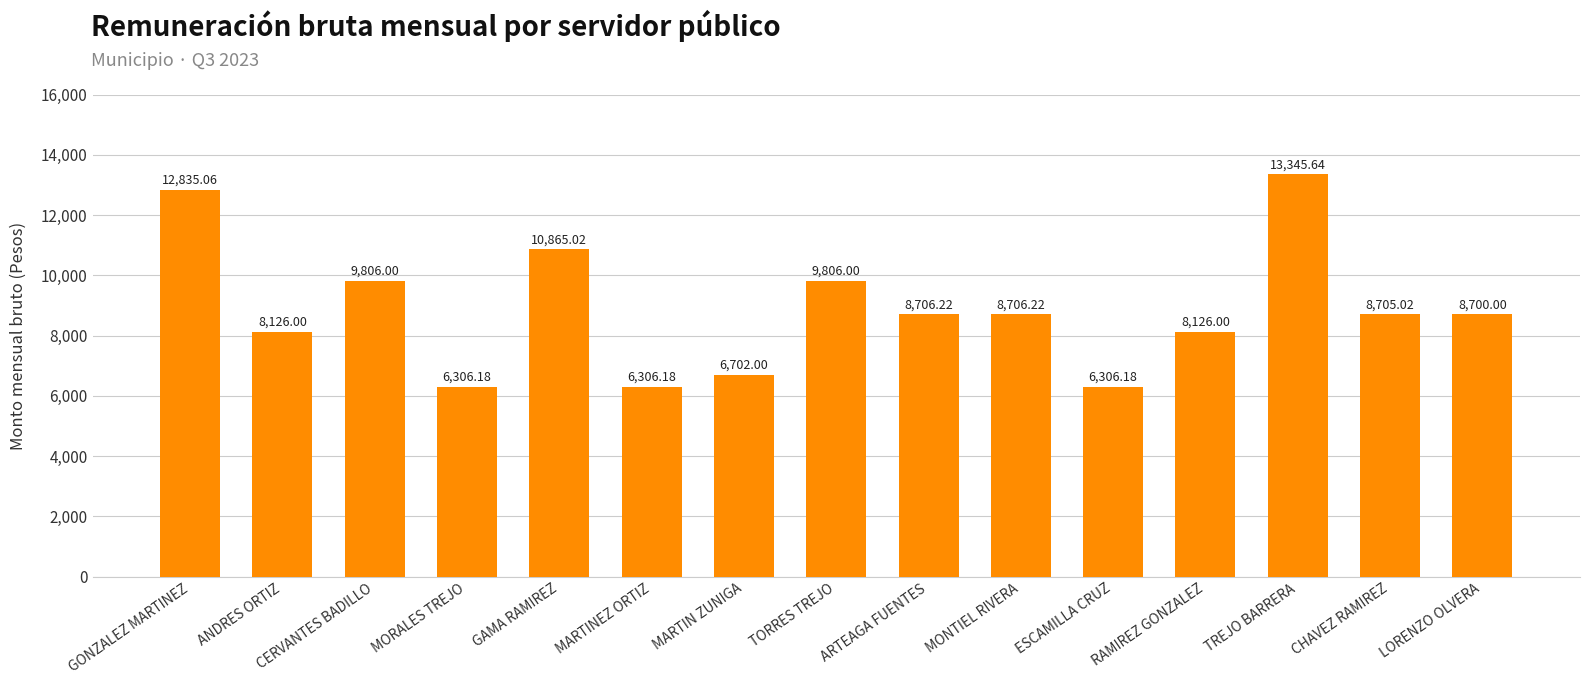

What is the label of the 3rd bar from the left?

CERVANTES BADILLO